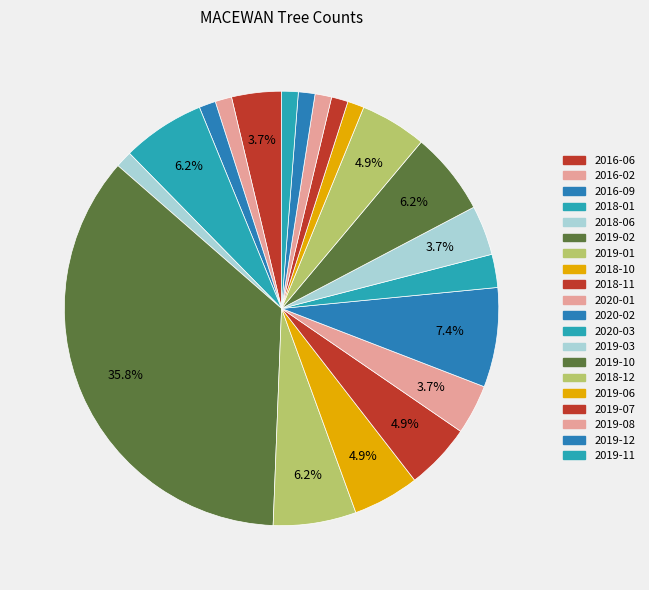

Which slice is the largest?

2019-02